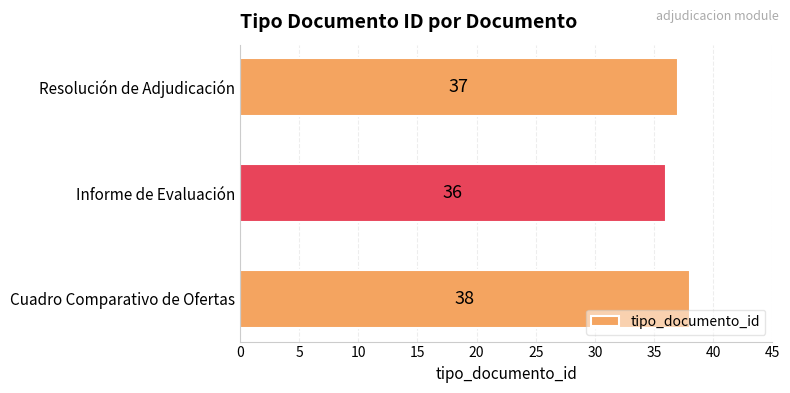

How many bars are there in total?

3